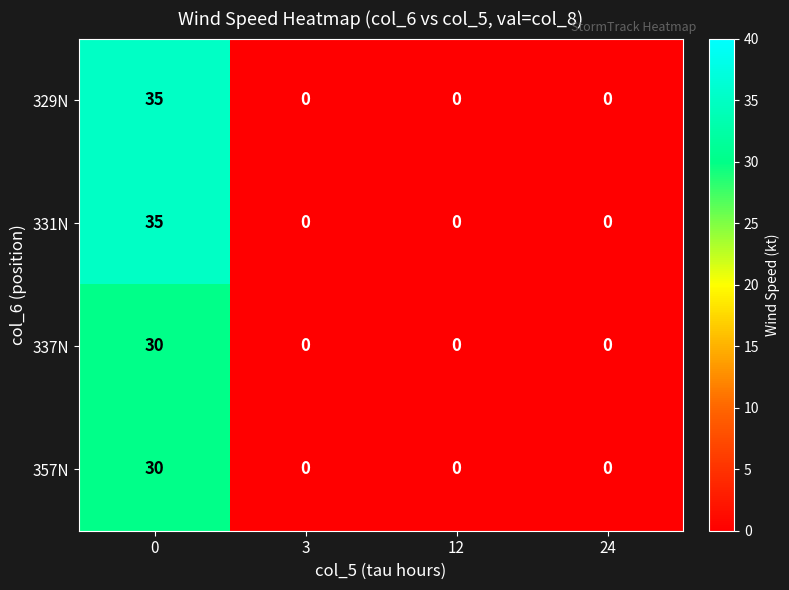

What is the spread (max minus min) of values at 0?

5